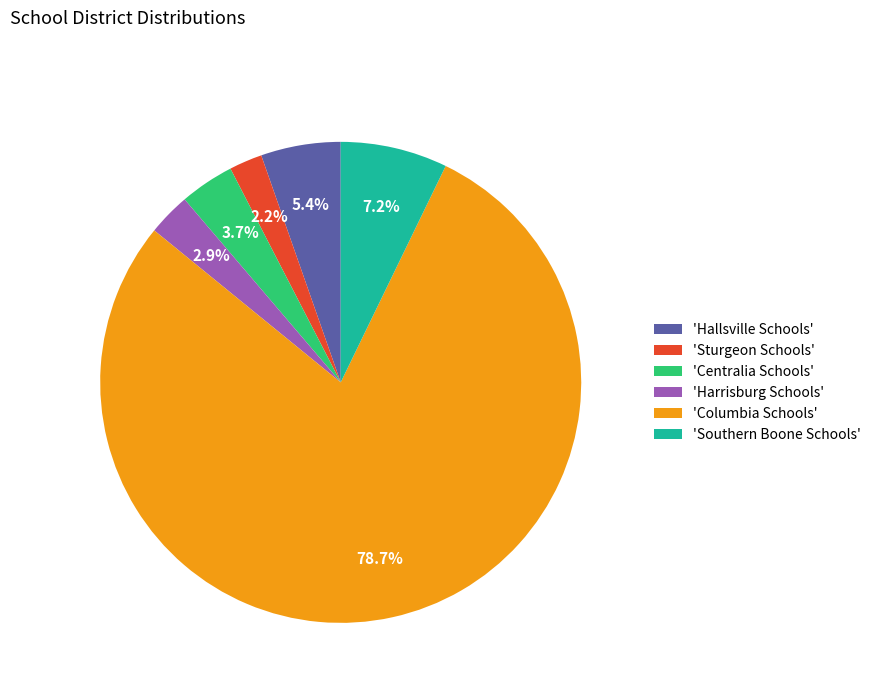

Between 'Centralia Schools' and 'Southern Boone Schools', which is larger?

'Southern Boone Schools'